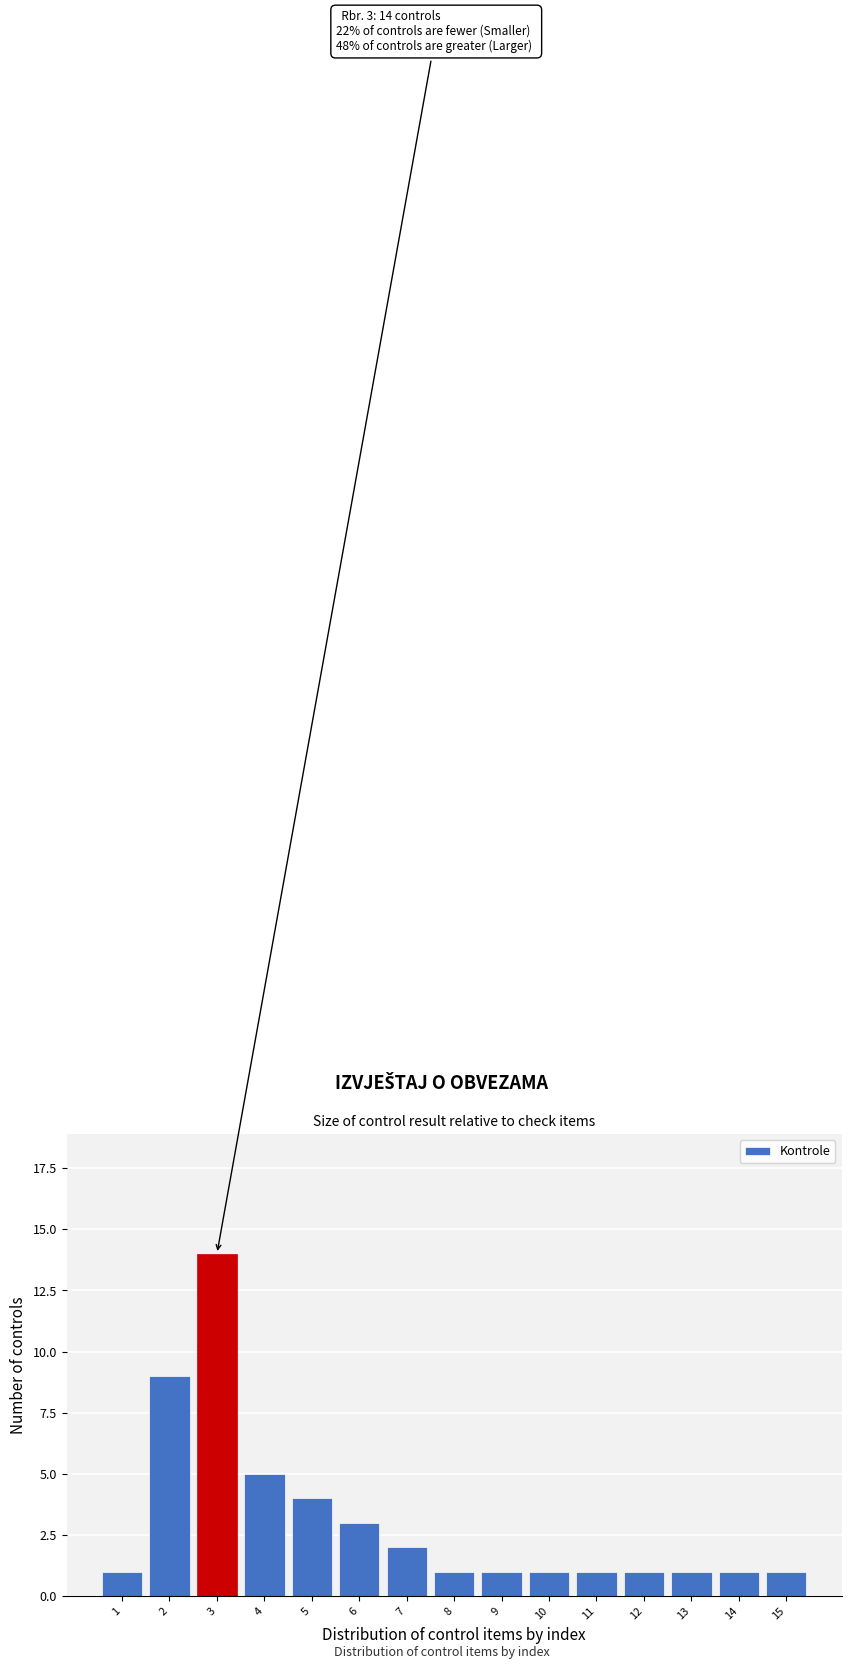

Reading right to left, list all the values displayed in this chart.

15=1	14=1	13=1	12=1	11=1	10=1	9=1	8=1	7=2	6=3	5=4	4=5	3=14	2=9	1=1